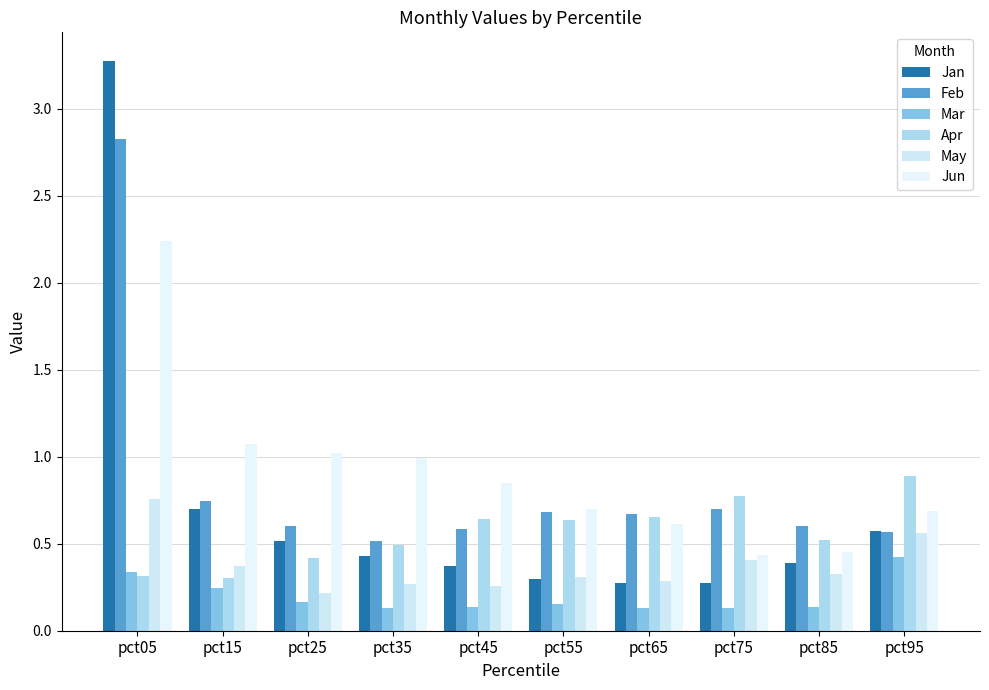

At how many categories does at least one series exceed 1?

3